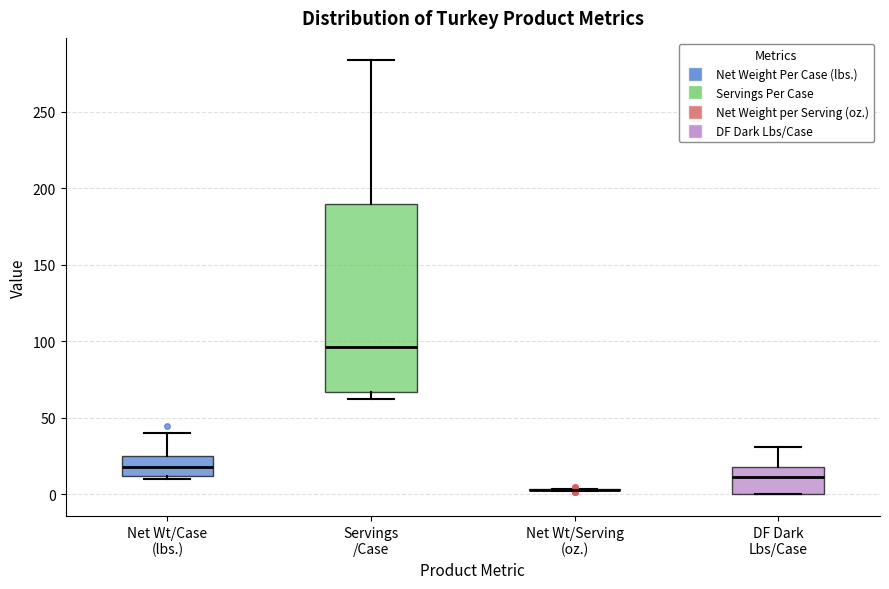

Reading left to right, read every box against the y-axis: the position of its median line, the range the box covers, and the ends of its whiskers. The values are not printed on the chart, so give them approximately, as read against the axis.

Net Wt/Case (lbs.): median 20, box 10 to 25, whiskers 10 (just below the box's lower edge) to 40
Servings /Case: median 95, box 65 to 190, whiskers 60 to 285
Net Wt/Serving (oz.): box collapsed to a line at 5, whiskers 0 to 5
DF Dark Lbs/Case: median 10, box 0 to 20, whiskers 0 to 30